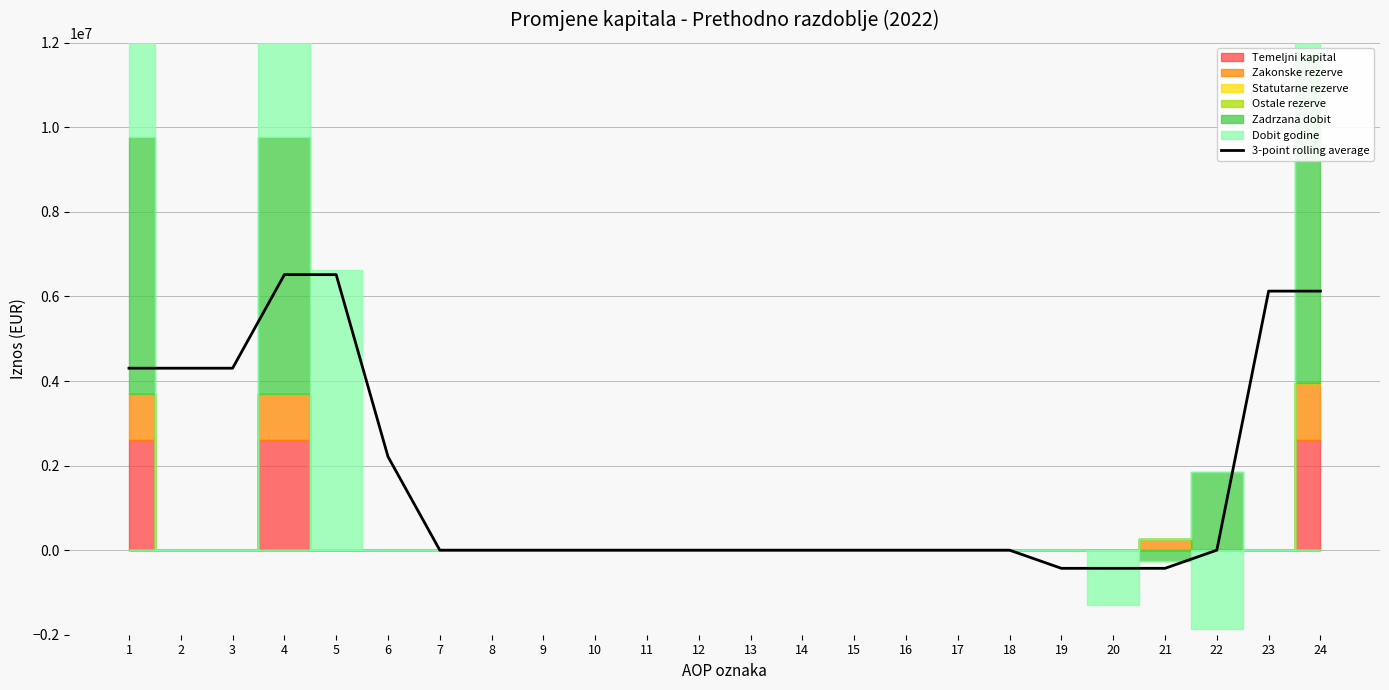

Rank the categories by value from highest to lowest.

4, 5, 23, 24, 1, 2, 3, 6, 22, 7, 8, 9, 10, 11, 12, 13, 14, 15, 16, 17, 18, 20, 21, 19